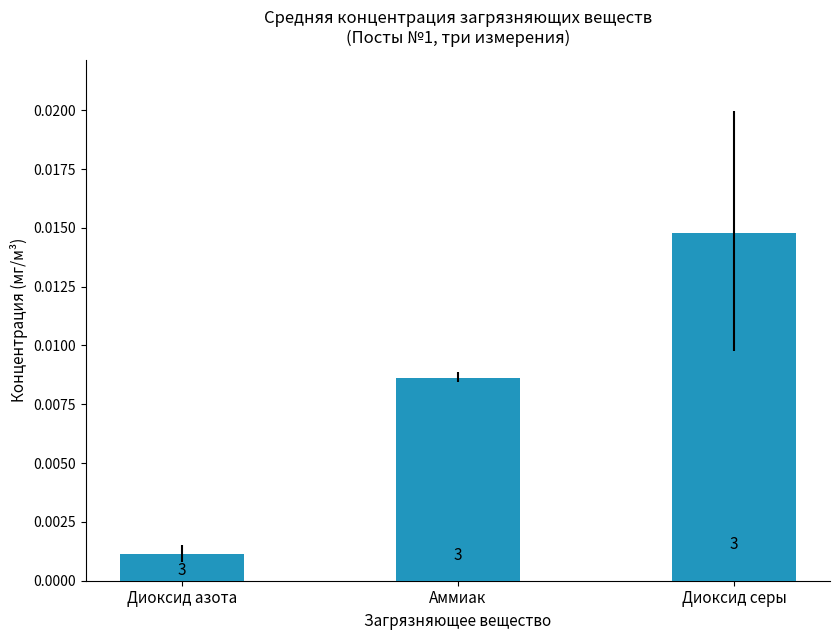

At which category does the chart reach its peak across all series?

Диоксид серы